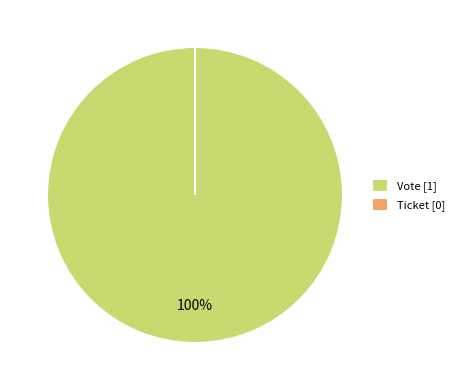

How many slices are in this pie chart?

2